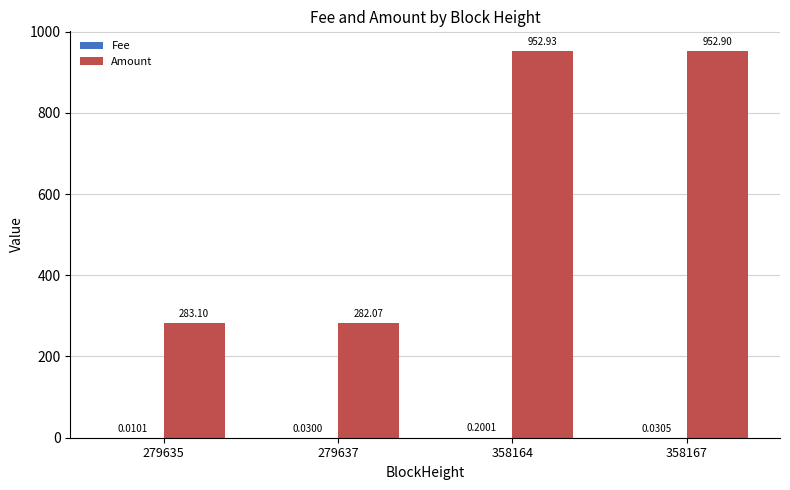

Is it true that Amount equals 500.0 at 279635?

False